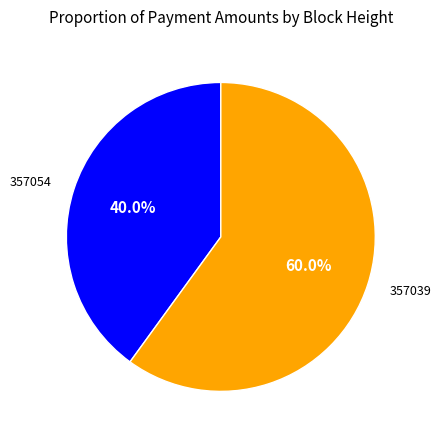

How many slices are in this pie chart?

2